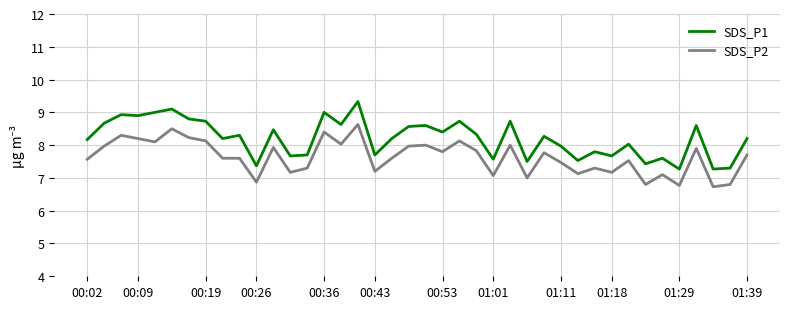

Which series has the largest total across all categories?

SDS_P1